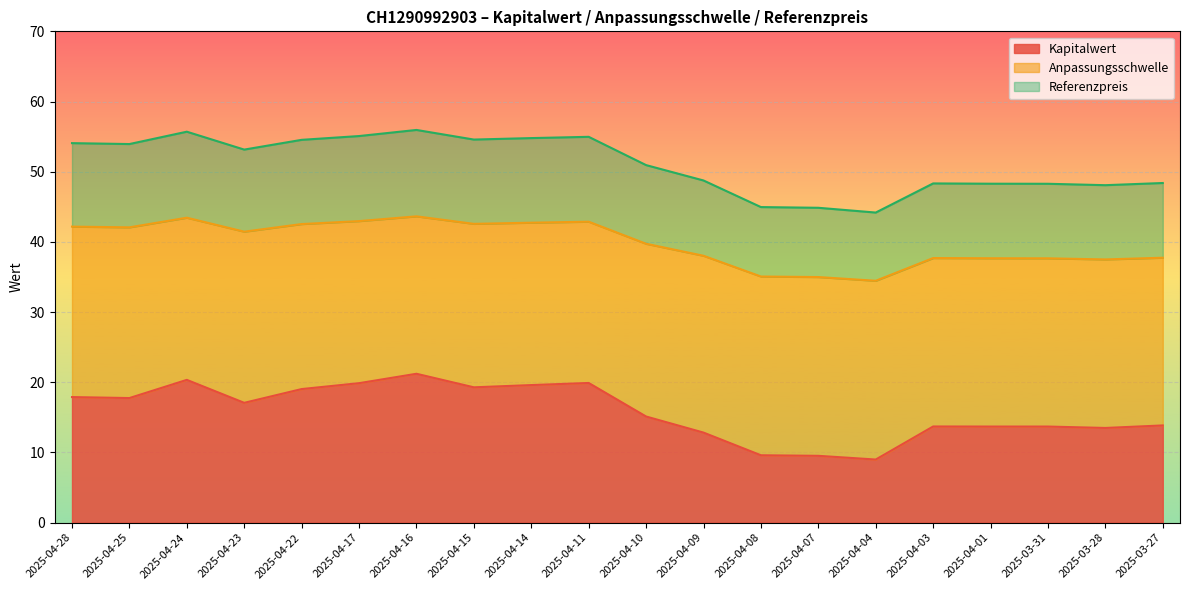

Rank the categories by Anpassungsschwelle value from lowest to highest.

2025-04-04, 2025-04-07, 2025-04-08, 2025-03-28, 2025-03-31, 2025-04-01, 2025-04-03, 2025-03-27, 2025-04-09, 2025-04-10, 2025-04-23, 2025-04-25, 2025-04-28, 2025-04-22, 2025-04-15, 2025-04-14, 2025-04-11, 2025-04-17, 2025-04-24, 2025-04-16